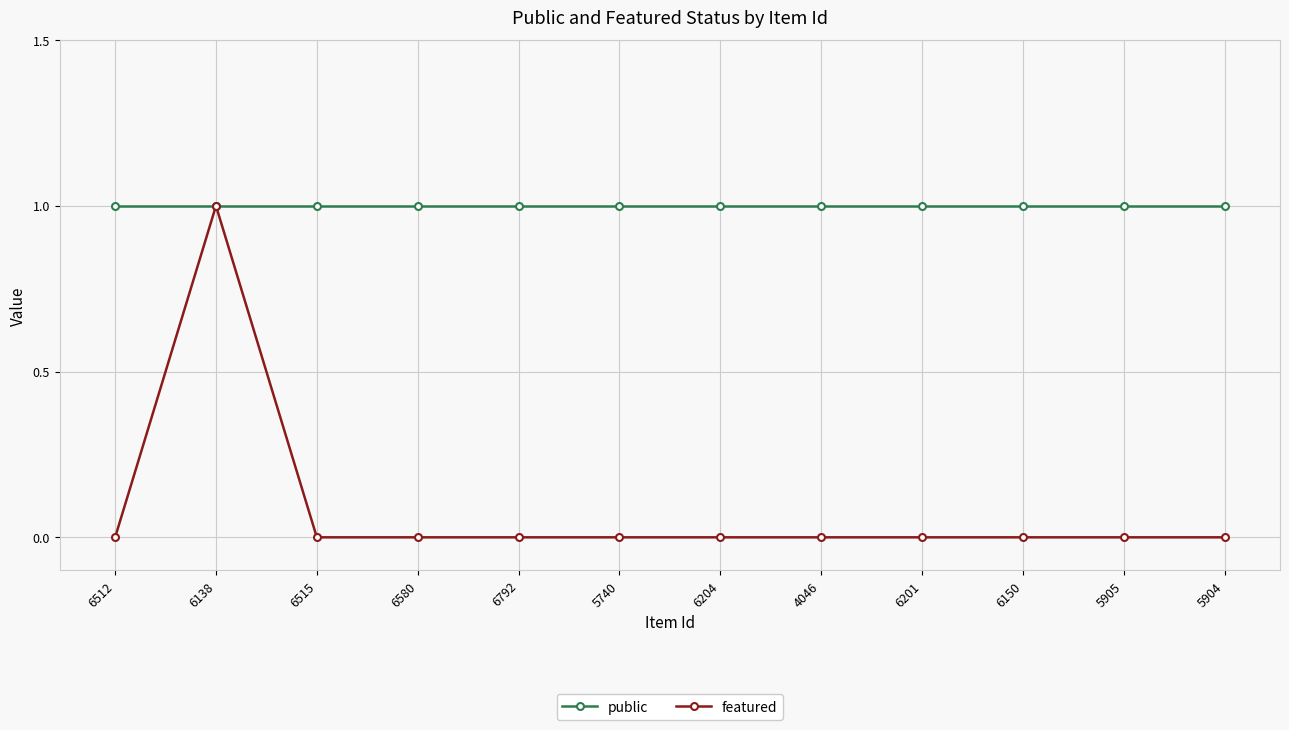

How many featured values are between 0 and 1?

12